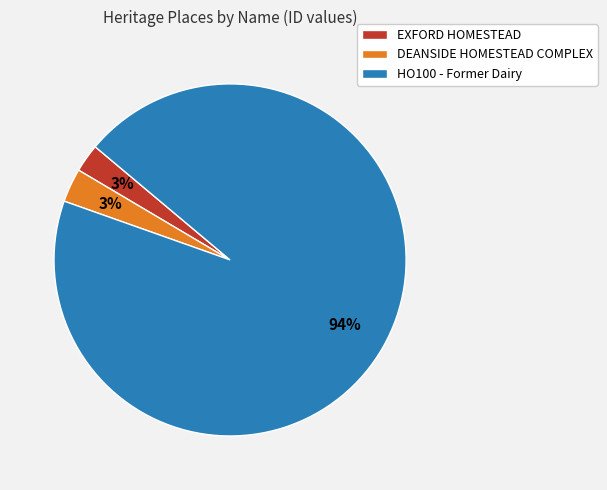

Which slice is the largest?

HO100 - Former Dairy